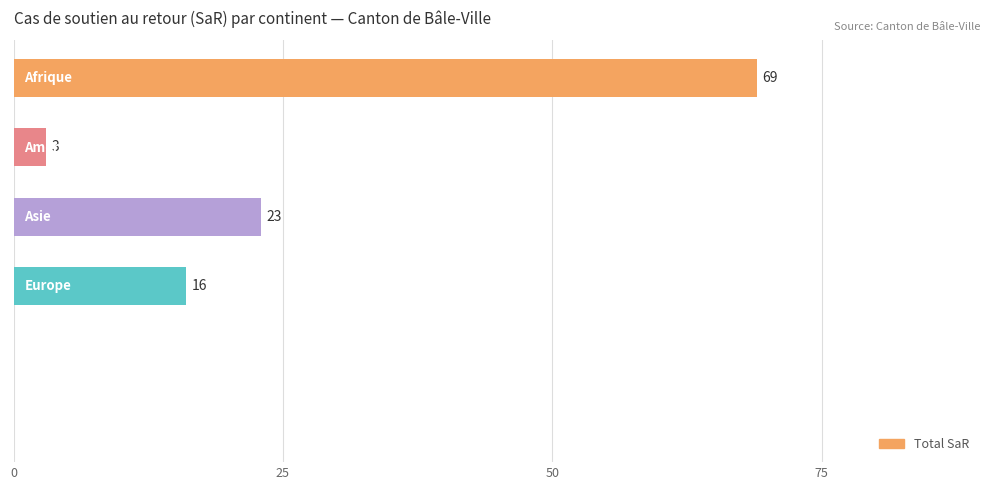

What is the maximum value shown in the chart?

69